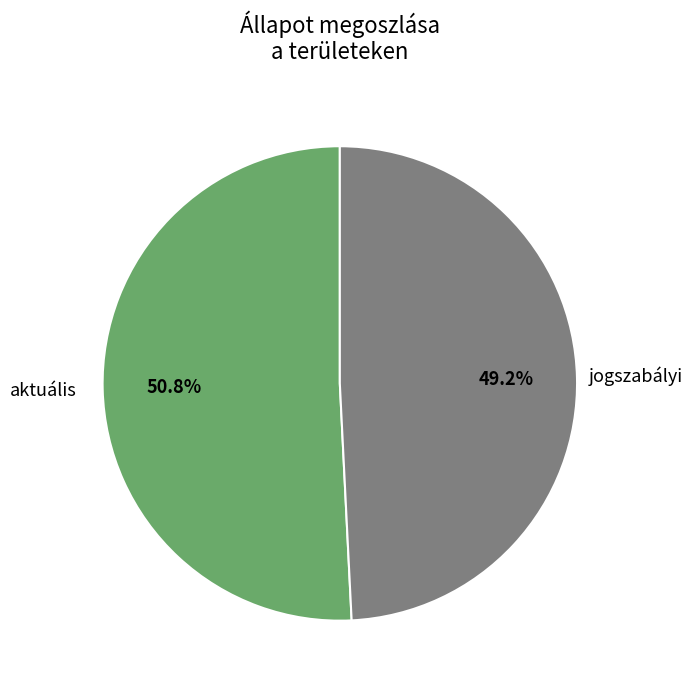

What is the ratio of the value at jogszabályi to the value at aktuális?

1.0